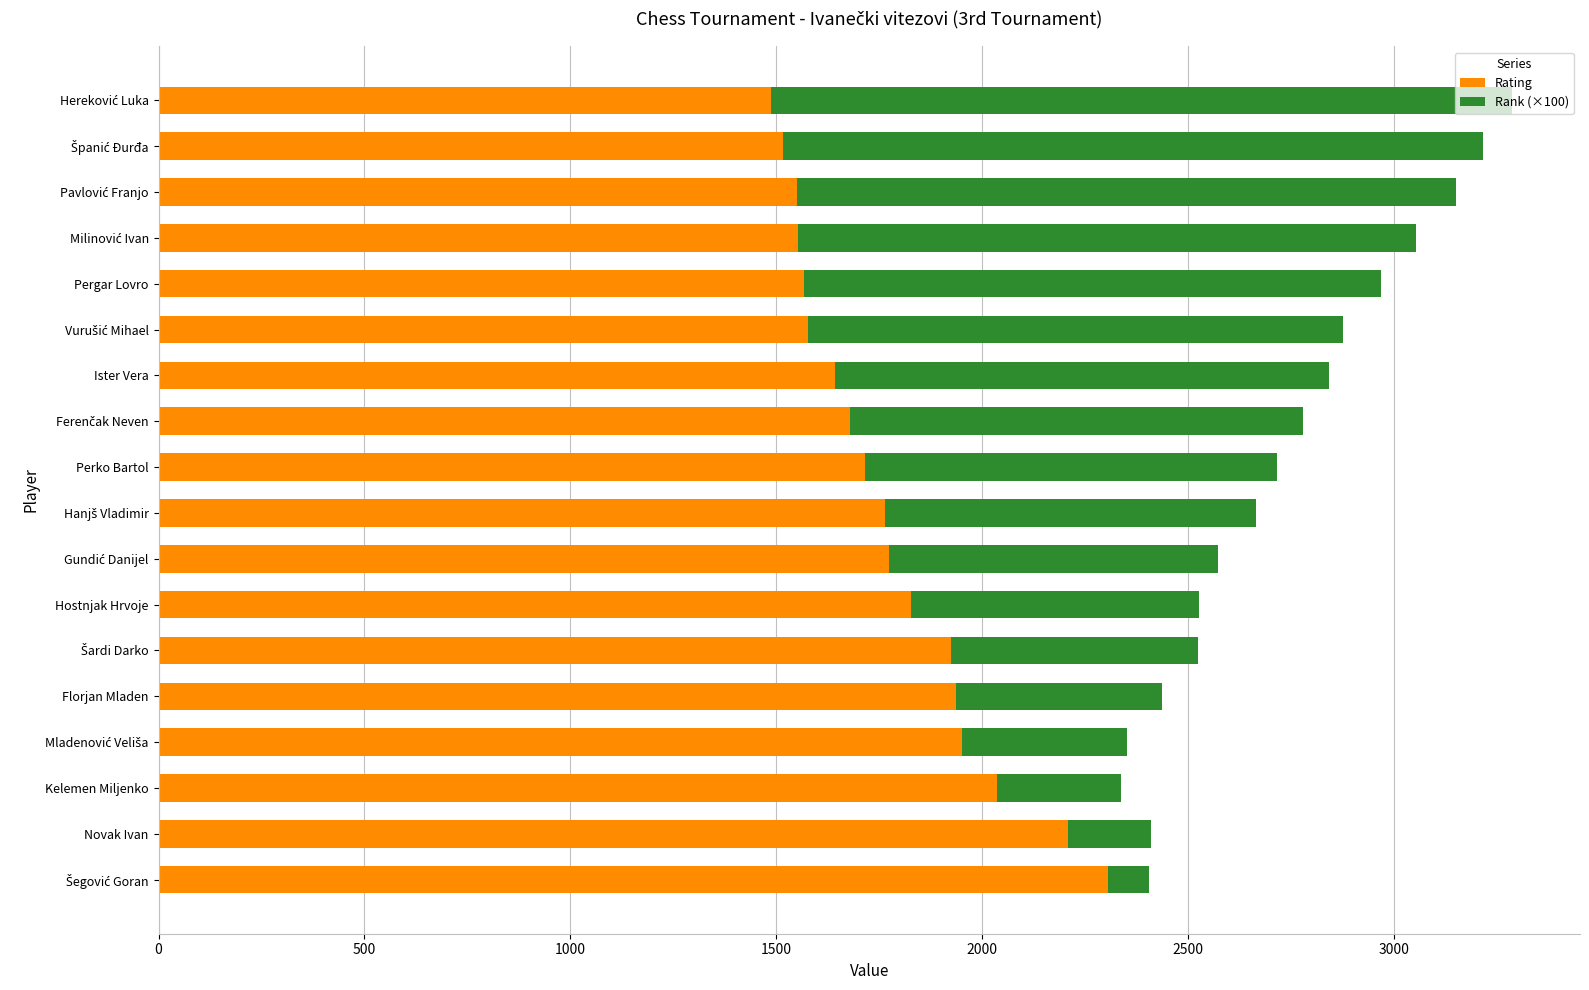

Is it true that Rating equals 2286 at Perko Bartol?

False